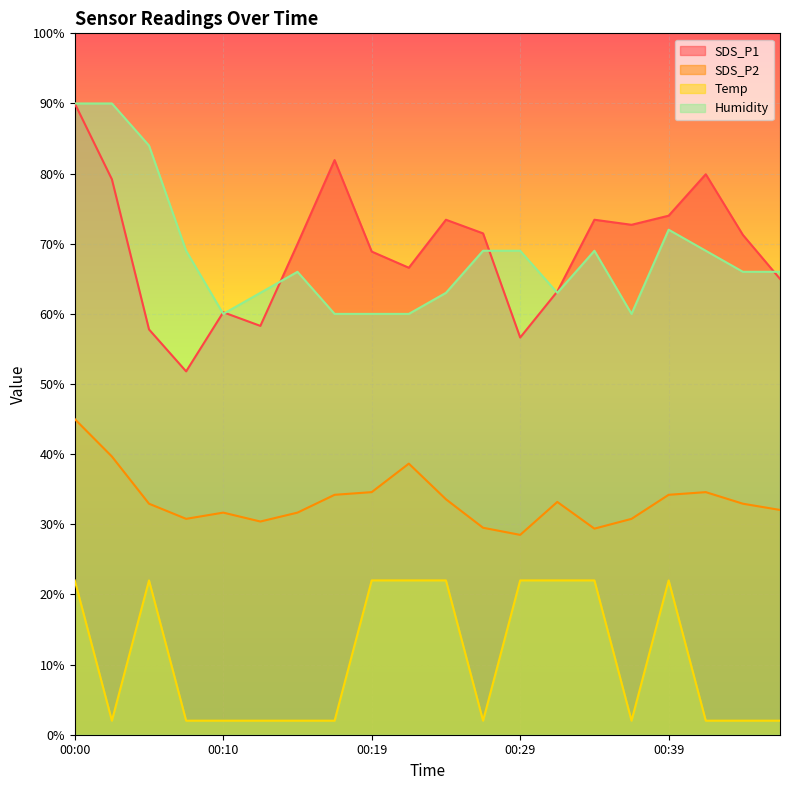

Does the chart display data point markers on the line(s)?

No